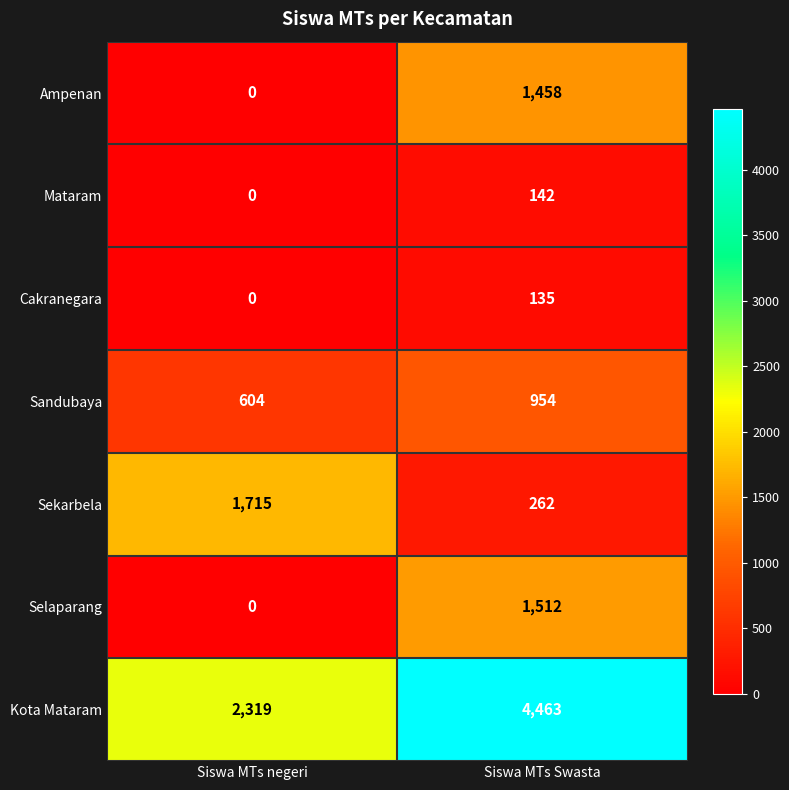

True or false: Selaparang has a value of 491 at Siswa MTs negeri.

False